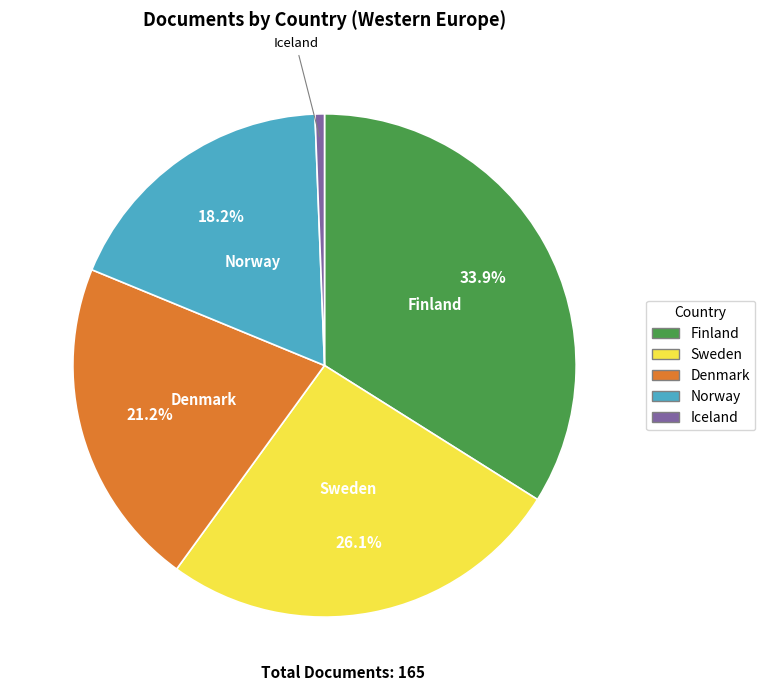

Do Norway and Finland together represent more than half of the pie?

Yes